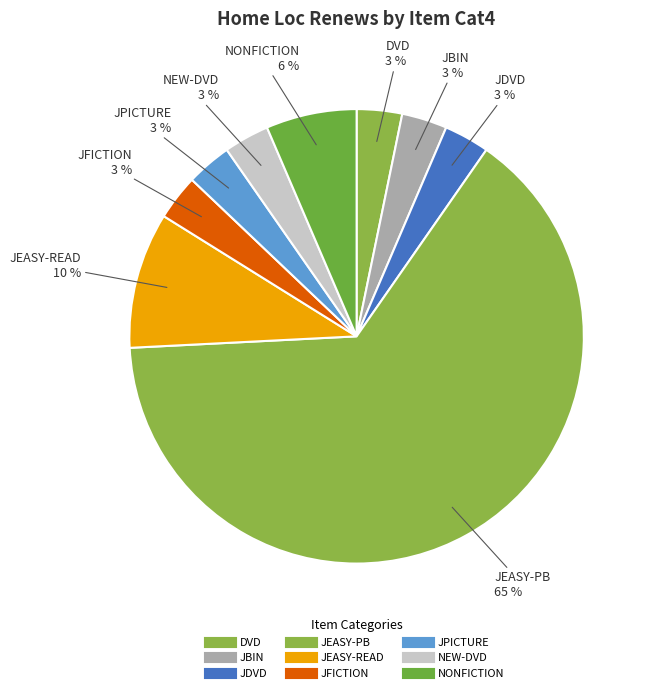

Is there a majority slice in this chart?

Yes